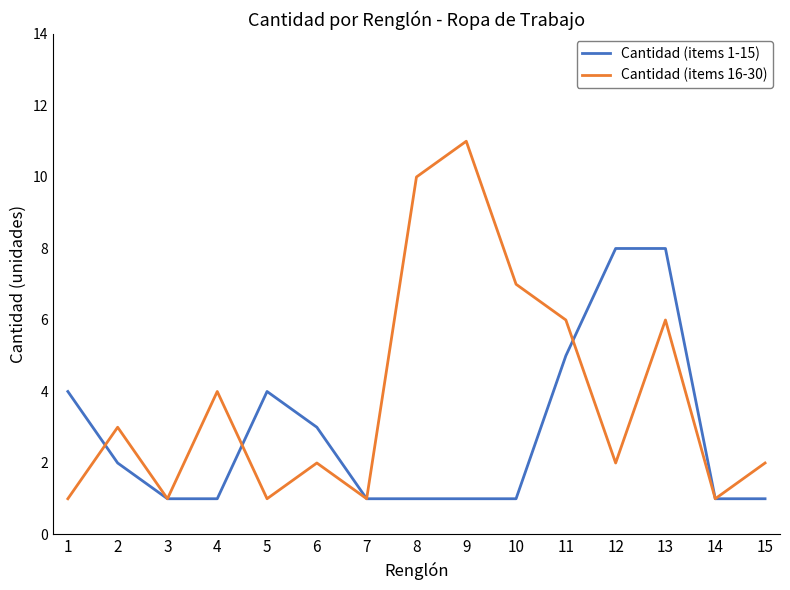

Which series has the largest range (max minus min)?

Cantidad (items 16-30)